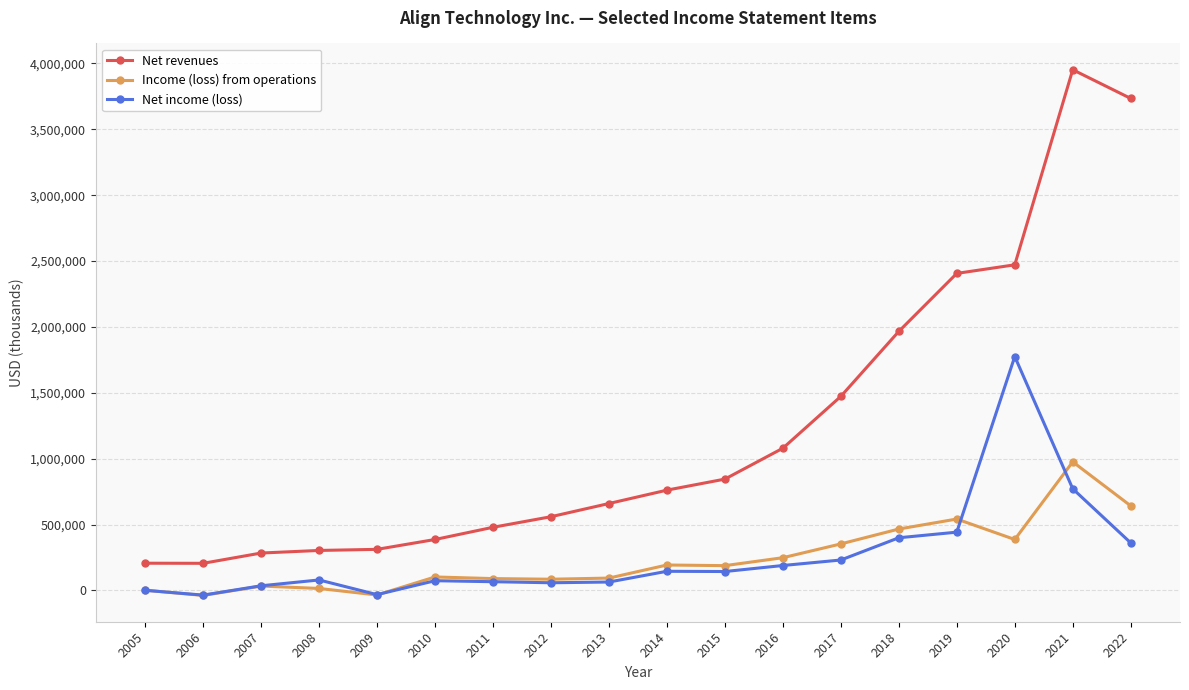

Is it true that Income (loss) from operations equals 976400 at 2021?

True